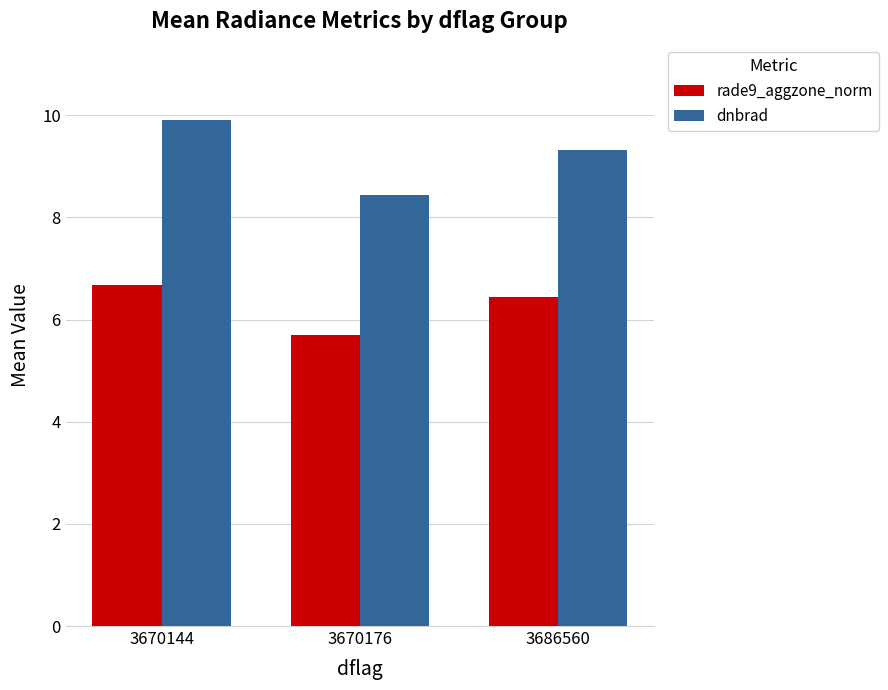

What is the value of the dnbrad bar at the 1st from the left?

9.9